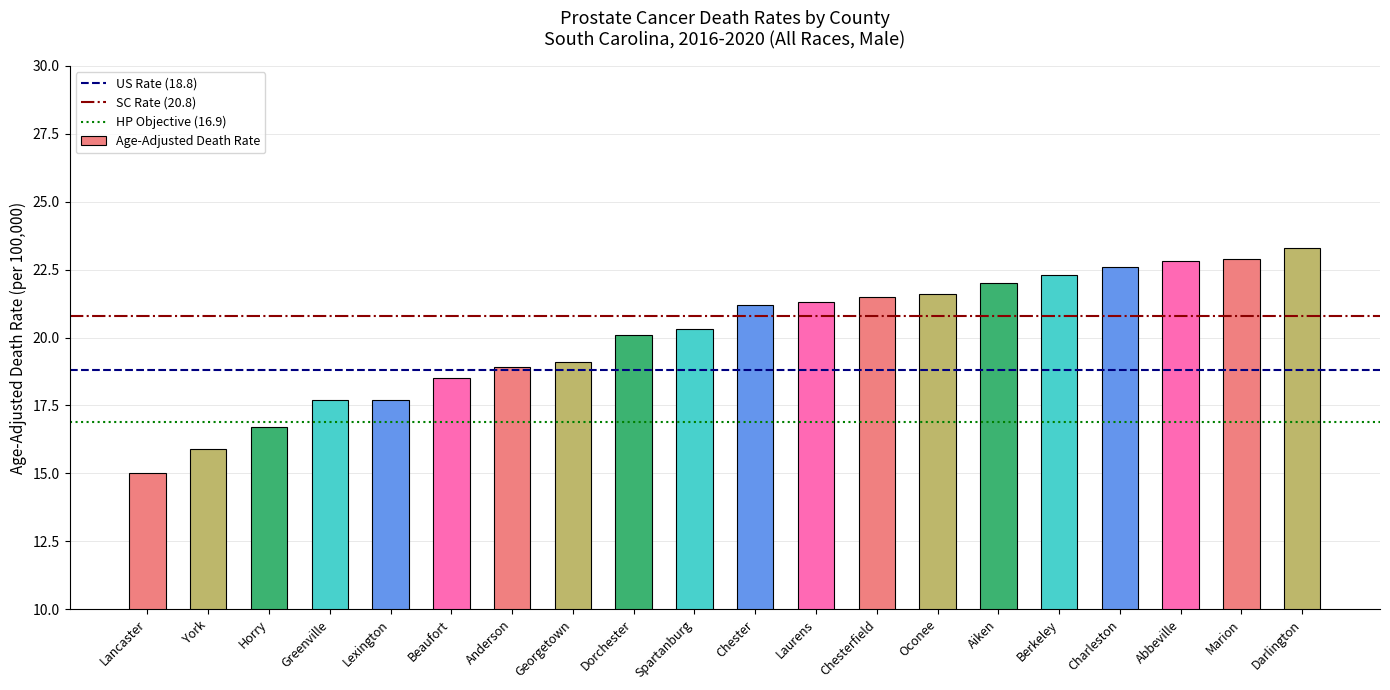

The value at Anderson is 7.8. True or false?

False